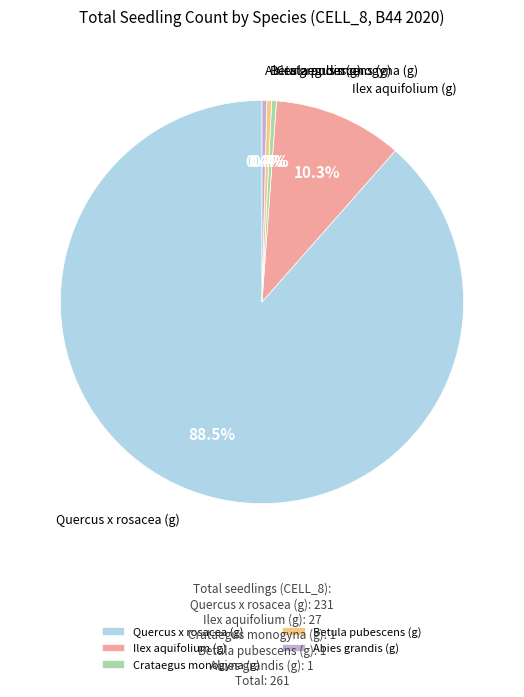

The Ilex aquifolium (g) slice represents 23% of the pie. True or false?

False